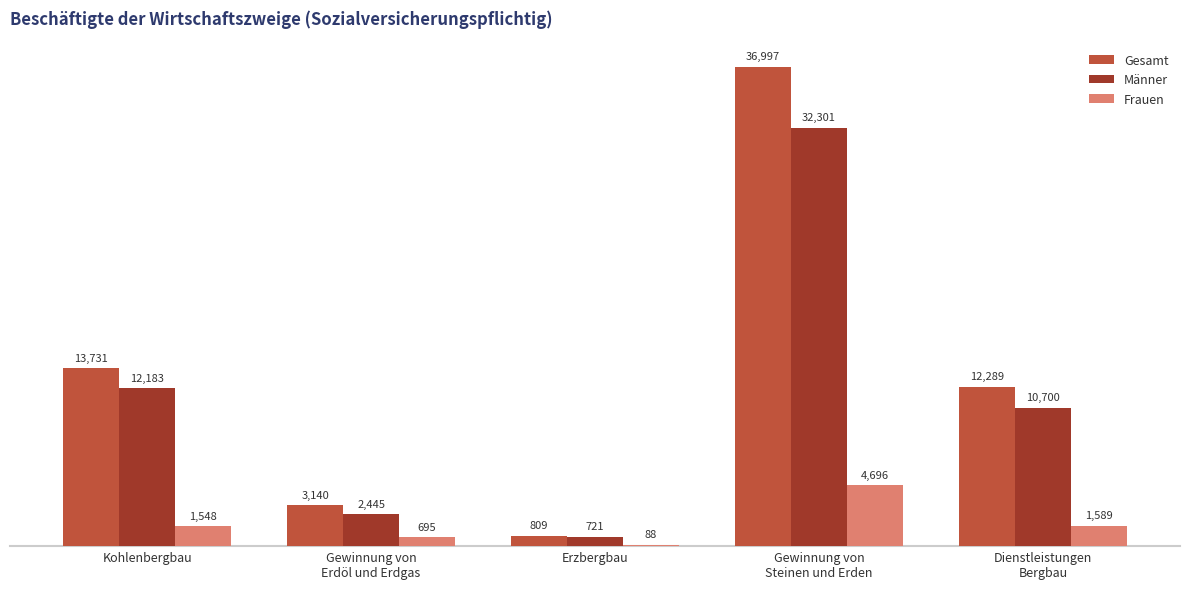

What is the sum of all Frauen values?

8616